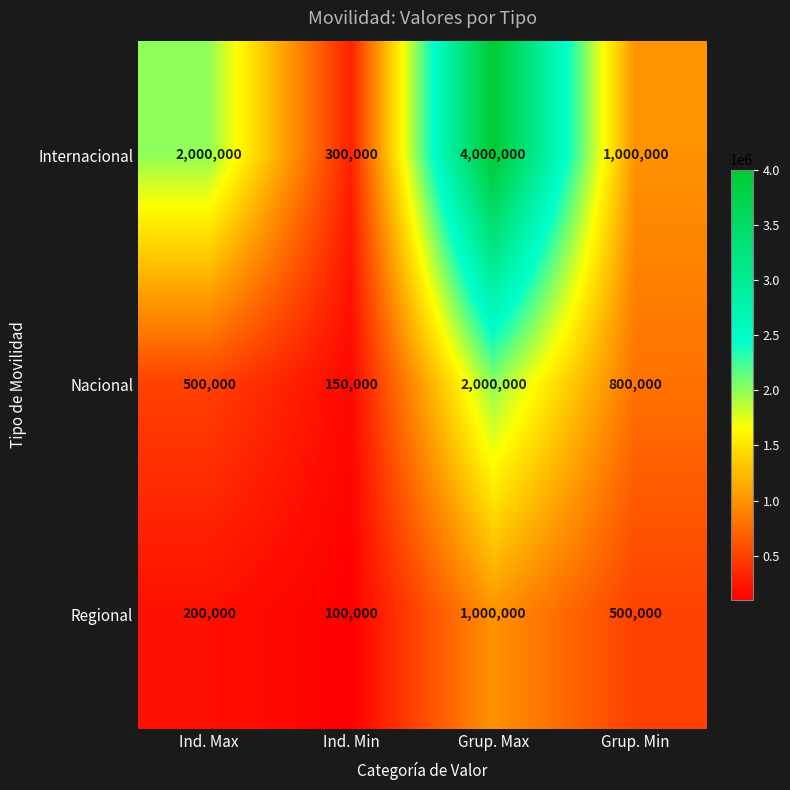

At how many categories does at least one series exceed 2286403?

1